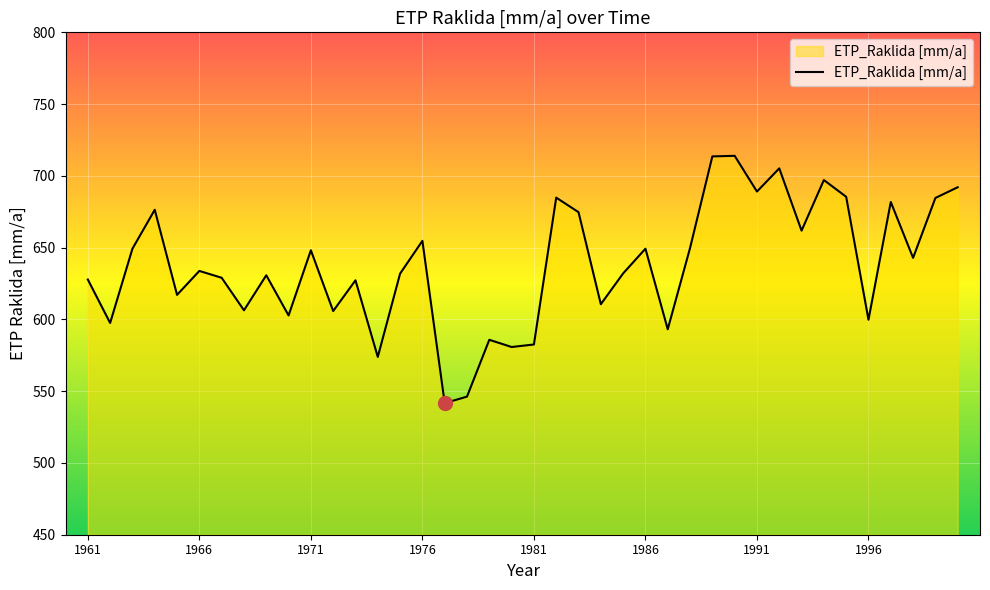

What is the difference between the maximum and minimum values?

172.3